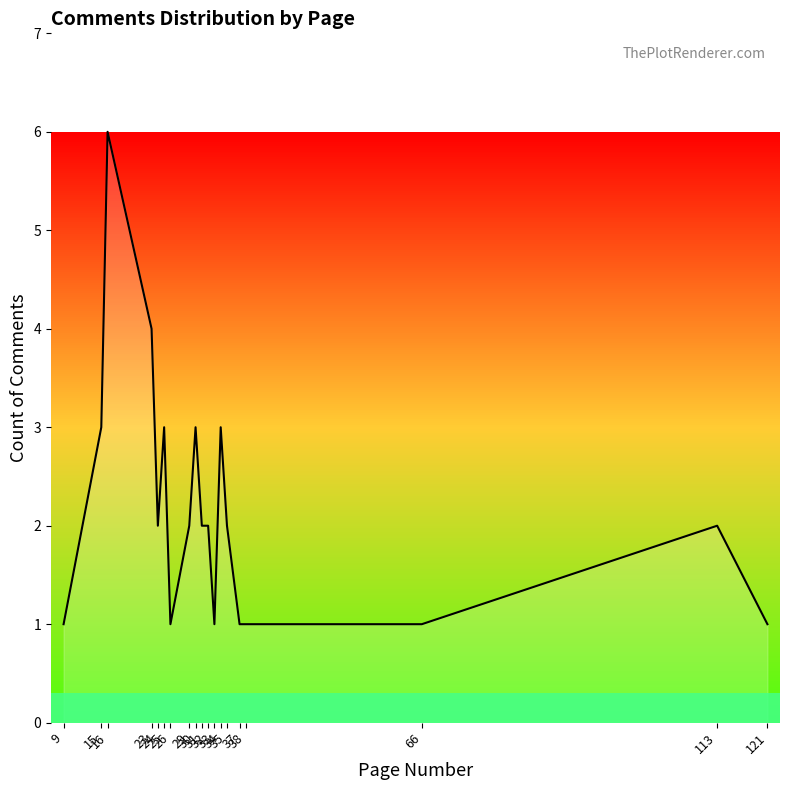

Which has a higher value, 16 or 26?

16